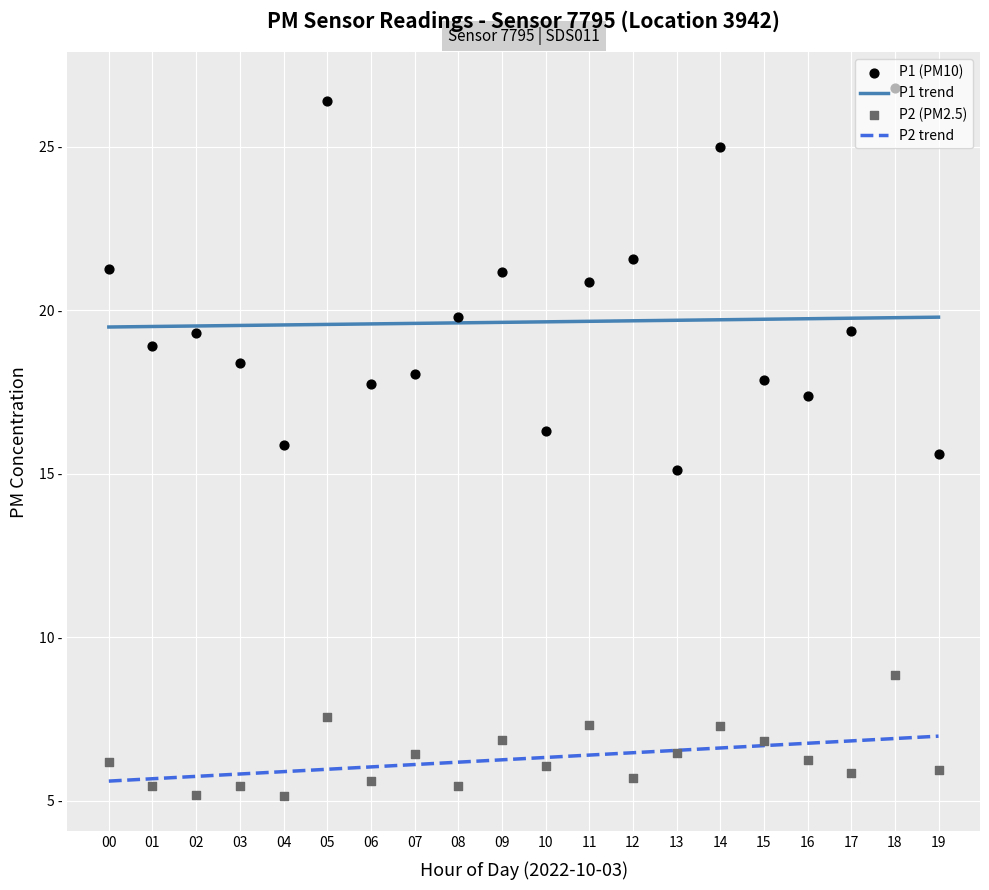

What are all the series names shown in the legend?

P1 trend, P2 trend, P1 (PM10), P2 (PM2.5)